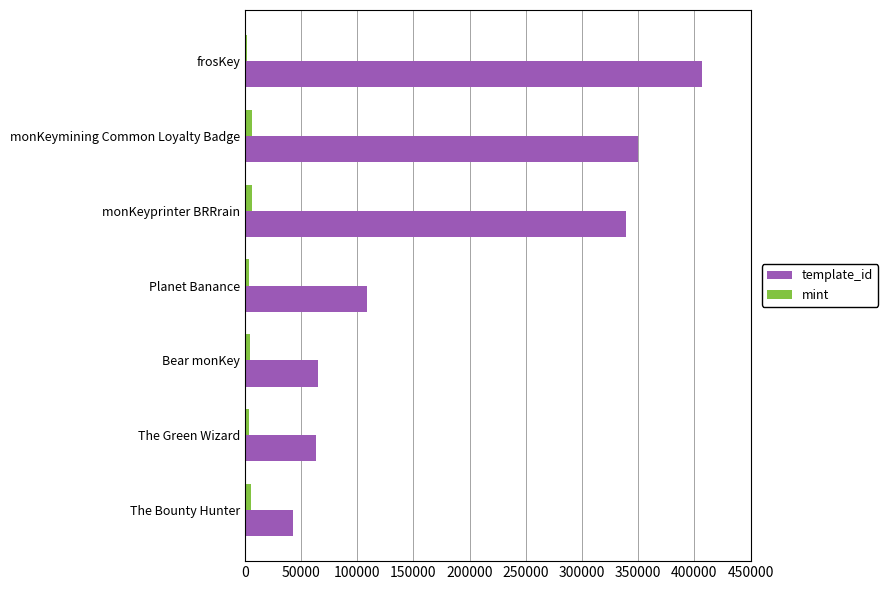

At which label is template_id closest to 224726?

monKeyprinter BRRrain